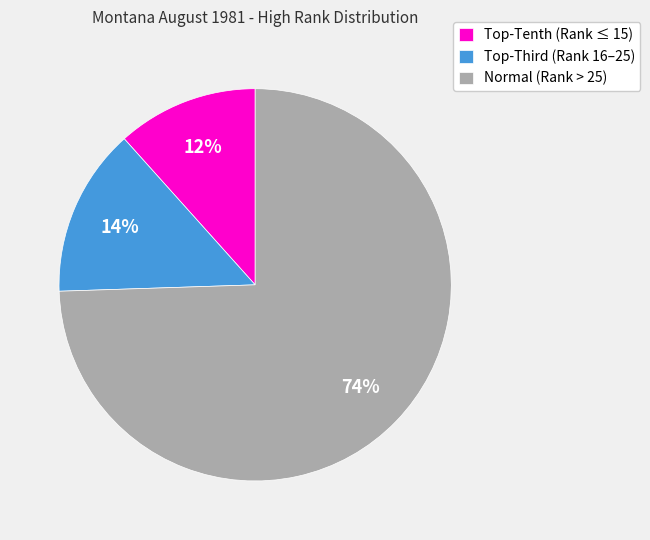

How many segments does this pie chart have?

3